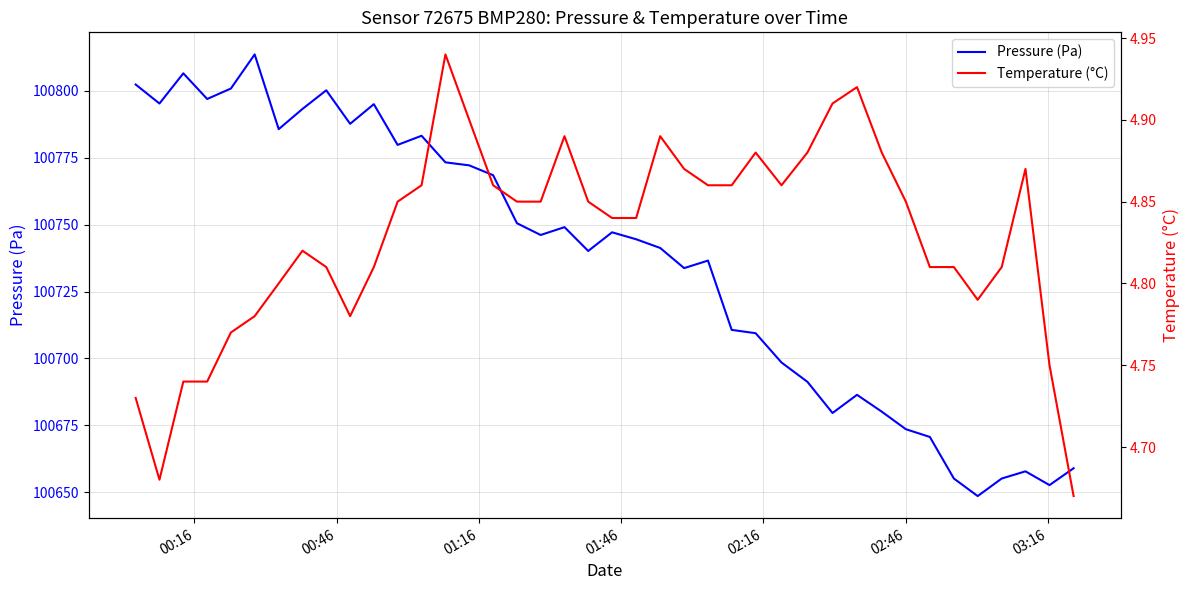

What is the highest value of the Pressure (Pa) series?

100813.6